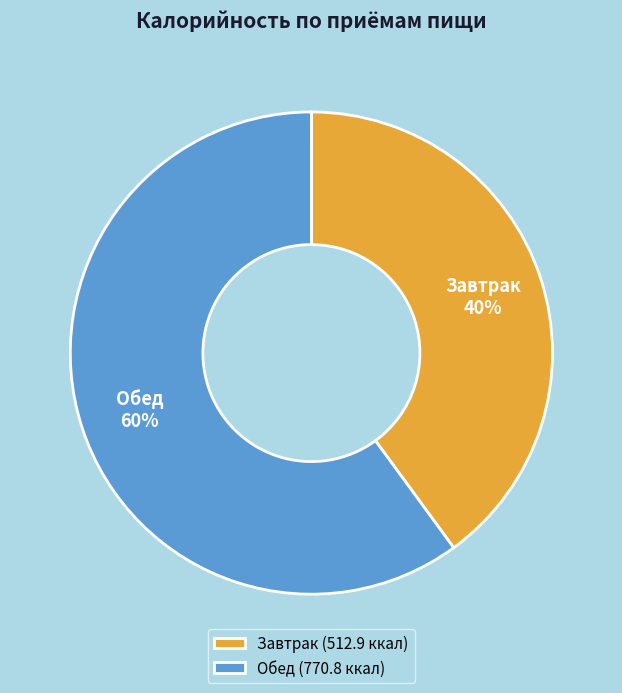

Which category has the smallest portion of the pie?

Завтрак